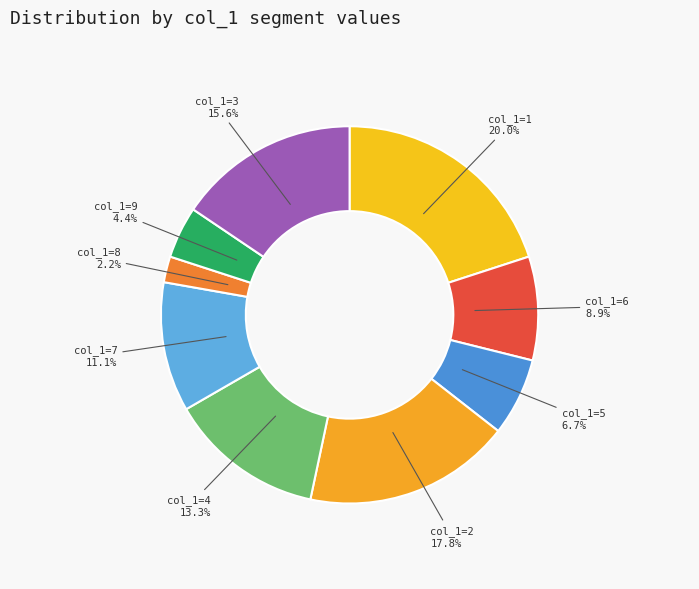

How many slices are in this pie chart?

9